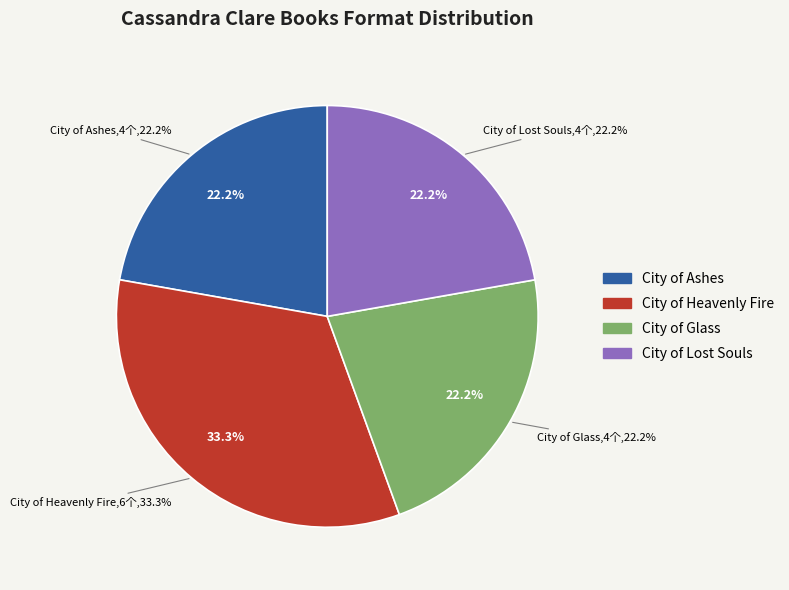

Which category has the biggest portion of the pie?

City of Heavenly Fire